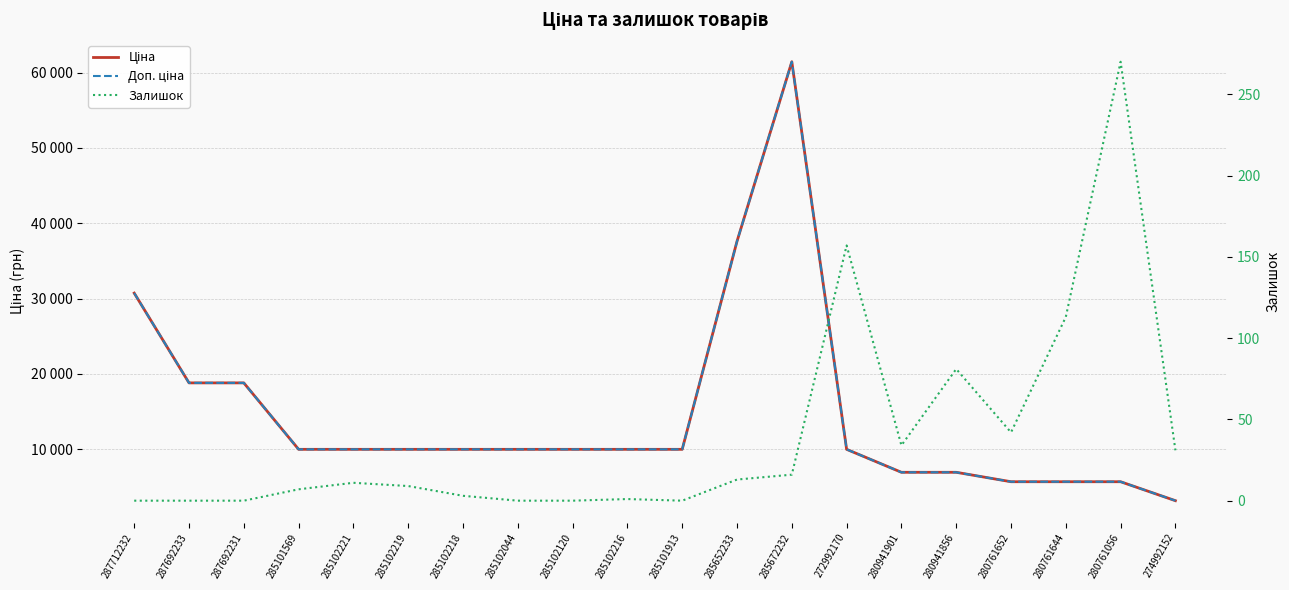

How many data points in Залишок are less than 11?

10